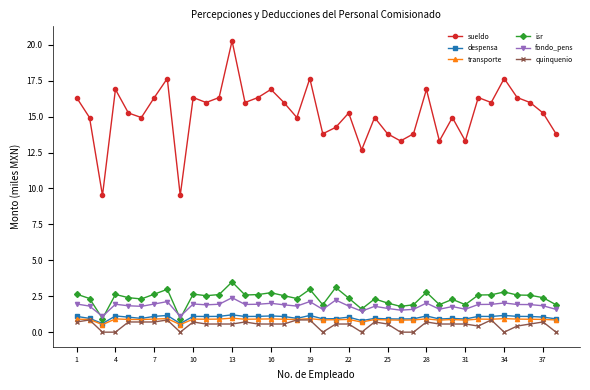

Which series has the largest total across all categories?

sueldo